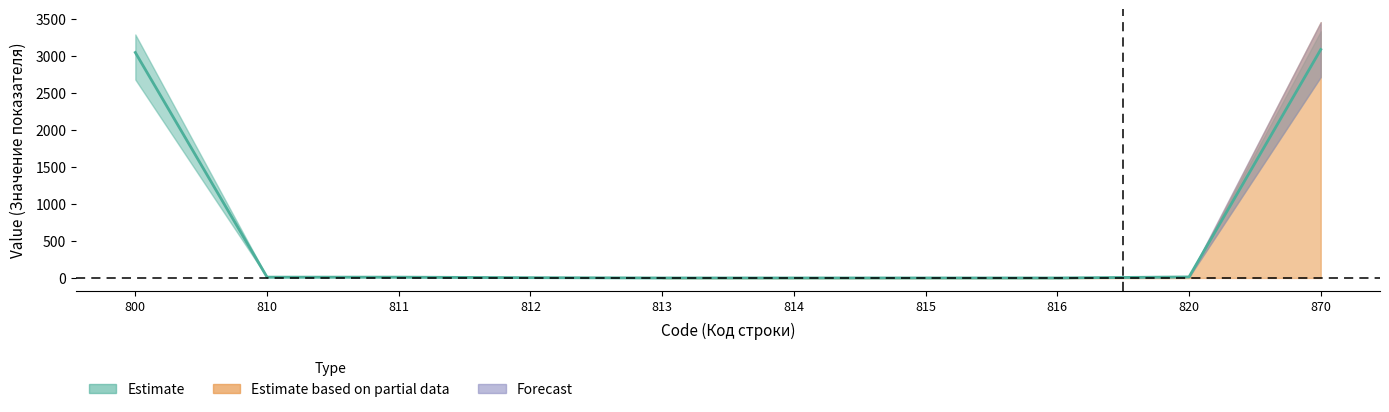

Reading left to right, extract all data points from this chart.

Estimate: 800=3048	810=11	811=11	812=4	813=0	814=0	815=0	816=0	820=14	870=3088
Estimate based on partial data: 800=3048	810=0	811=0	812=0	813=0	814=0	815=0	816=0	820=0	870=3088
Forecast: 800=3088	810=11	811=11	812=4	813=0	814=0	815=0	816=0	820=14	870=3088